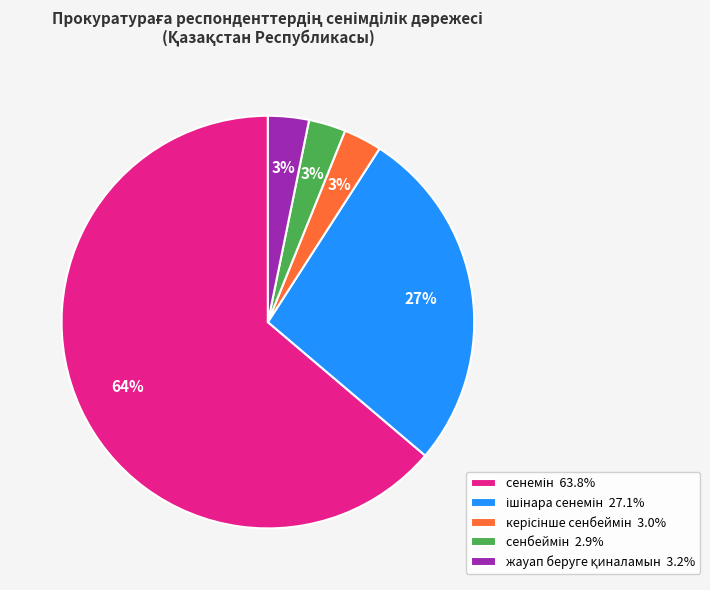

To the nearest percent, what is the average slice percentage?

20%